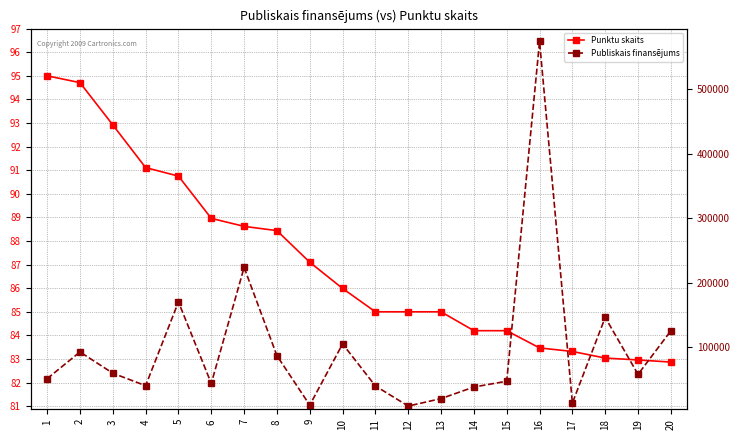

Which has a higher value, 16 or 8?

8